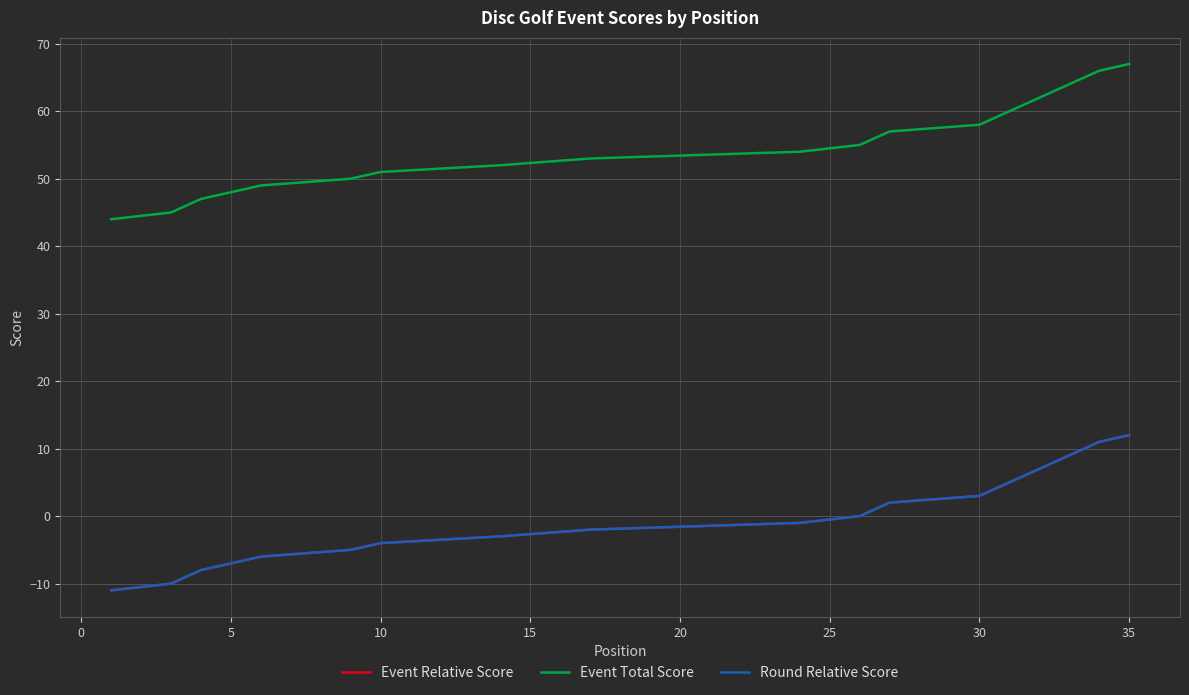

How many series are shown in this chart?

3